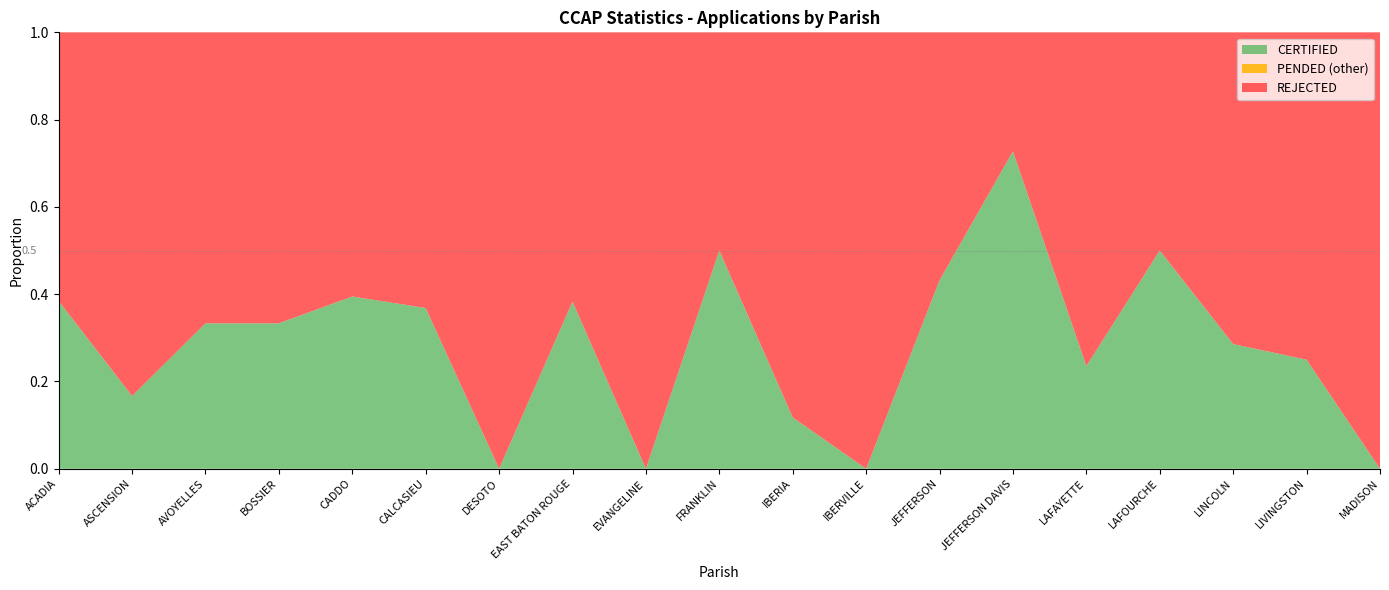

At which label does CERTIFIED reach its peak?

JEFFERSON DAVIS